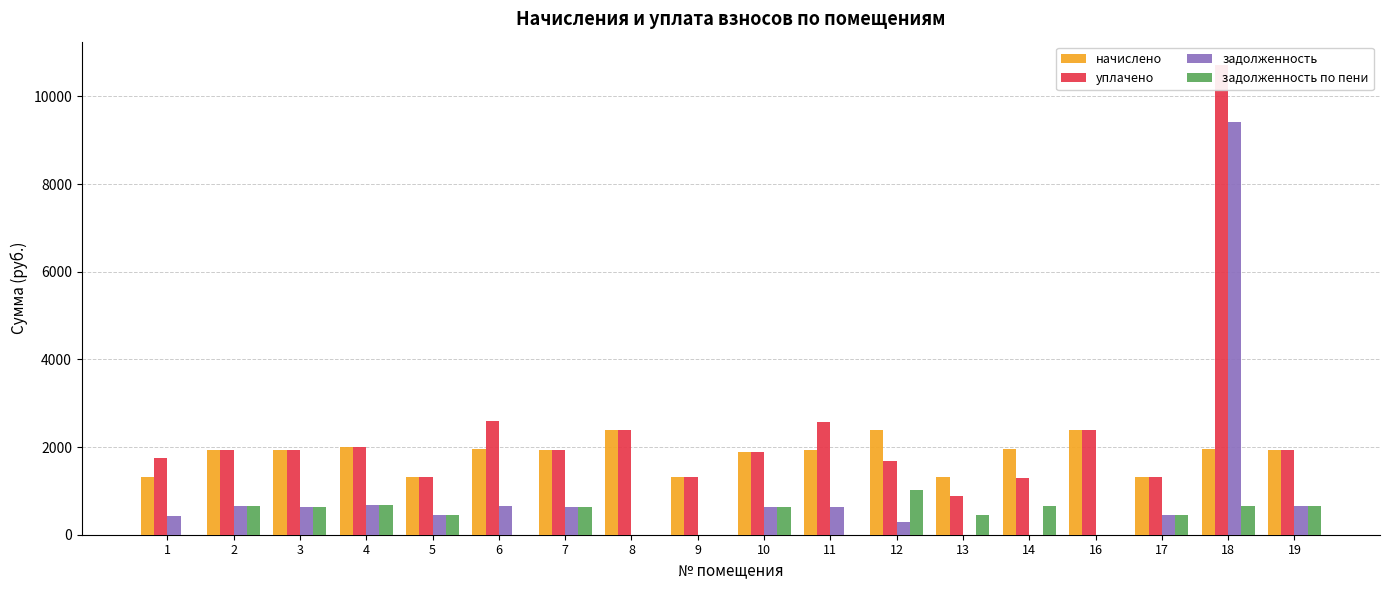

Does the chart contain stacked bars?

No